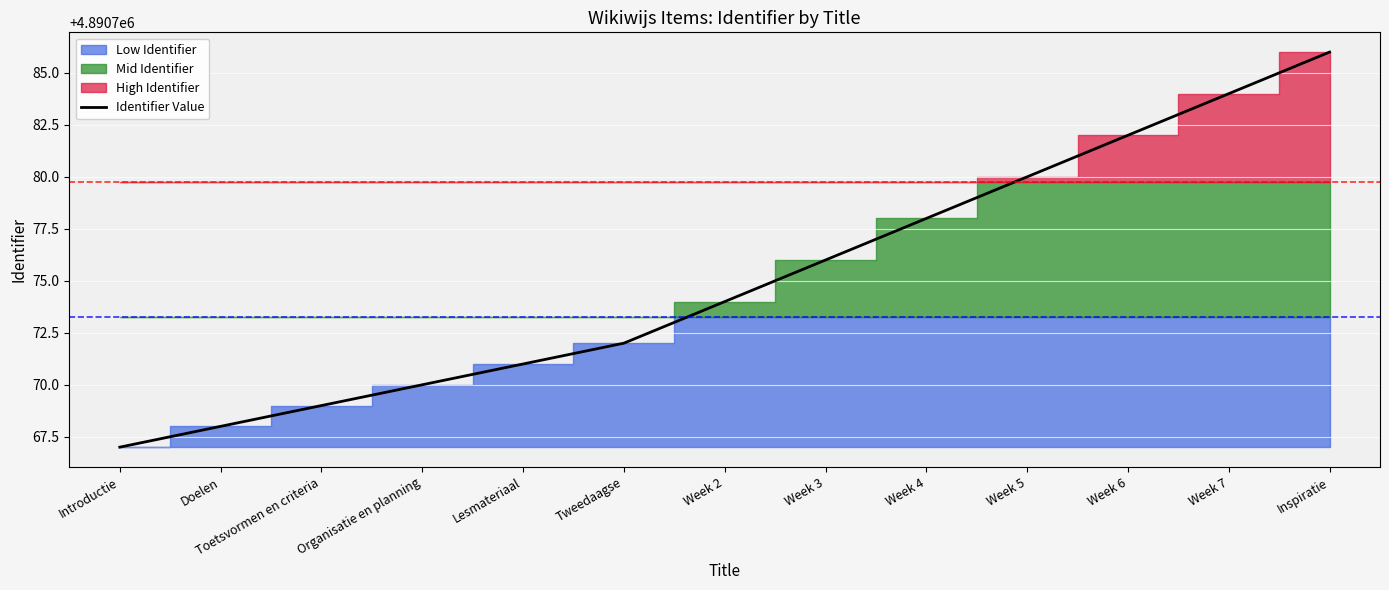

Is it true that the value at Organisatie en planning is 1856623?

False